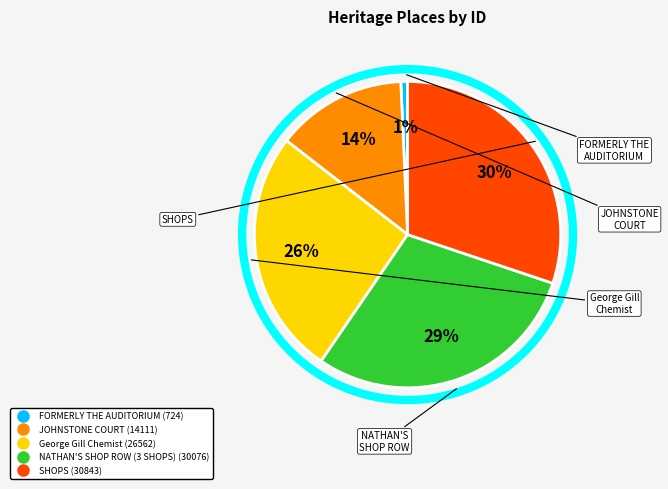

Which has a higher value, NATHAN'S SHOP ROW (3 SHOPS) or George Gill Chemist?

NATHAN'S SHOP ROW (3 SHOPS)